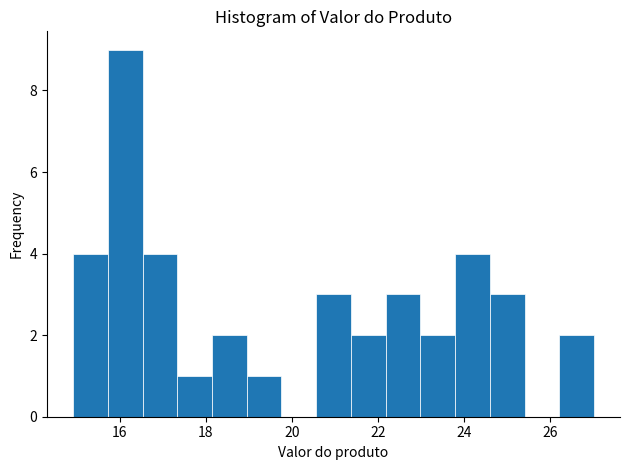

How tall is the bar that spans 24.6 to 25.4 on the x-axis? Neither the bar edges nor the heights are printed on the chart, so give them approximately, as read against the axes.

3